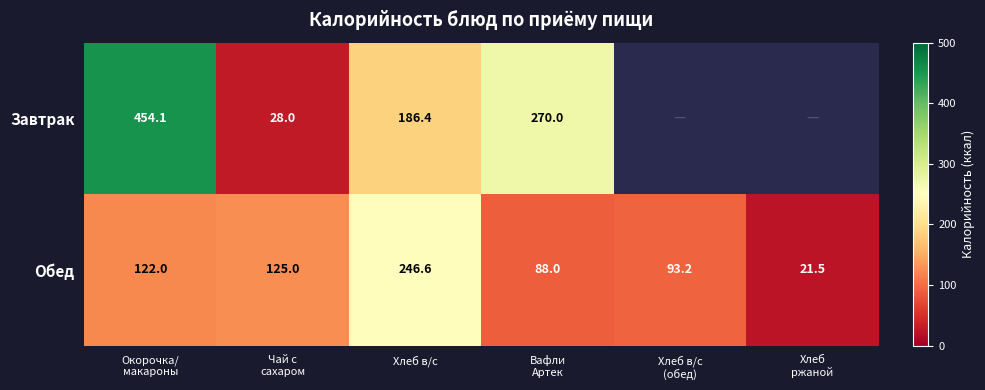

How many data points in Обед are above 122?

2